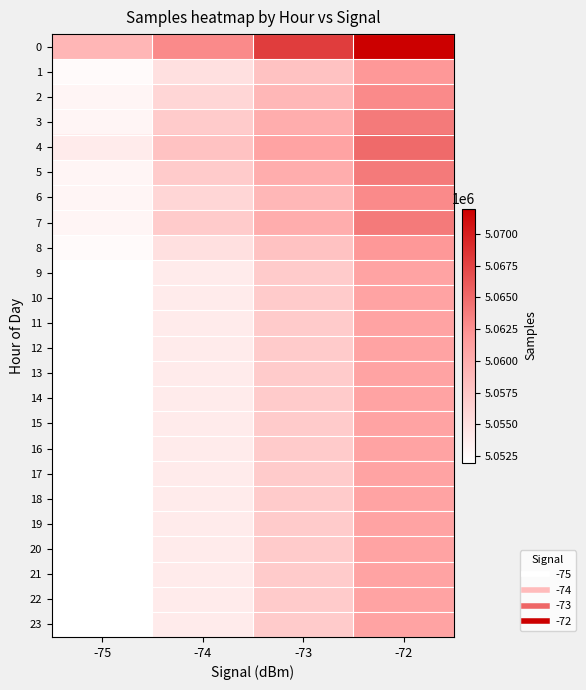

What is the difference between the highest and lowest values at -74?

9000